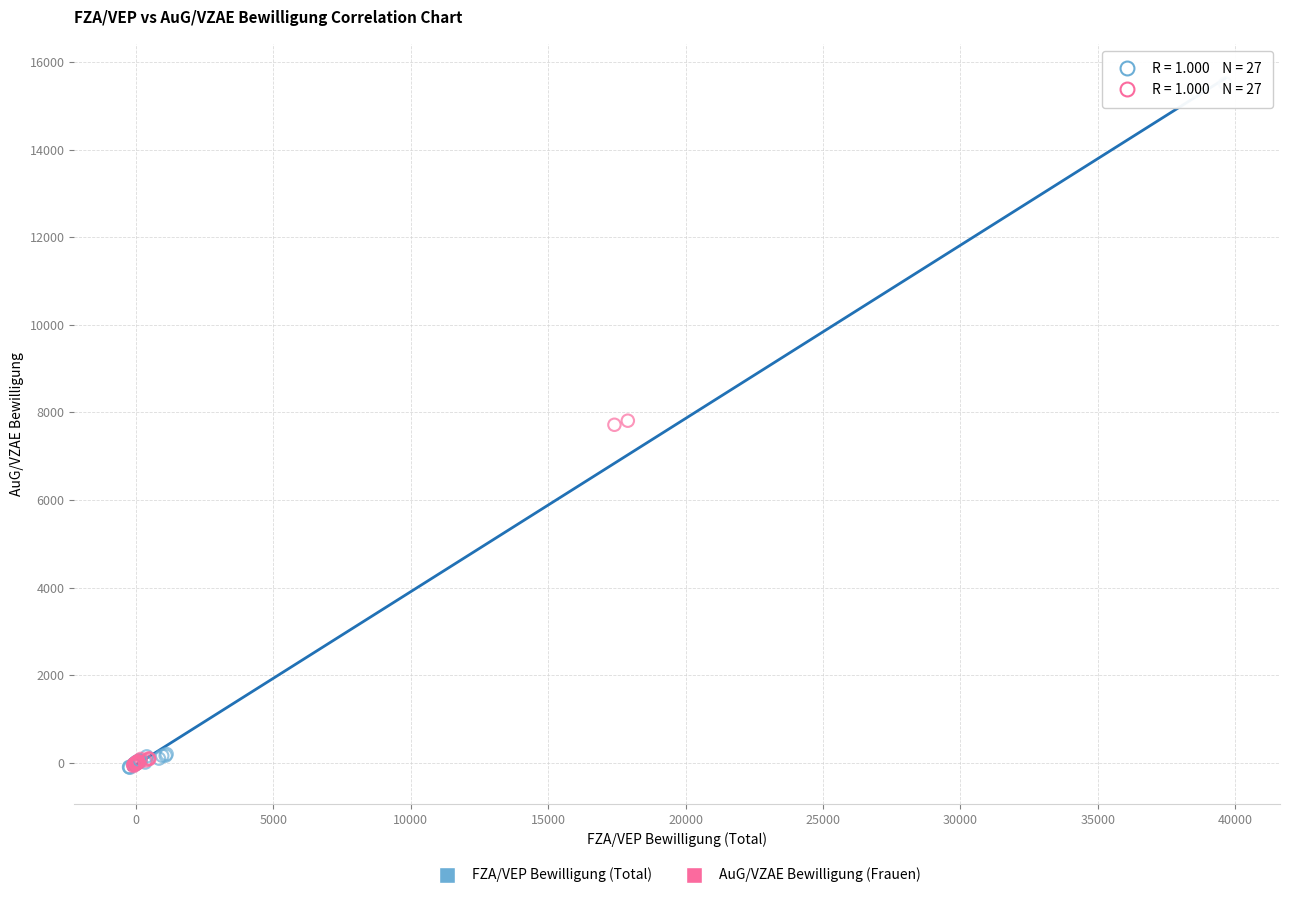

Which series contains the highest Y value?

FZA/VEP Bewilligung (Total)